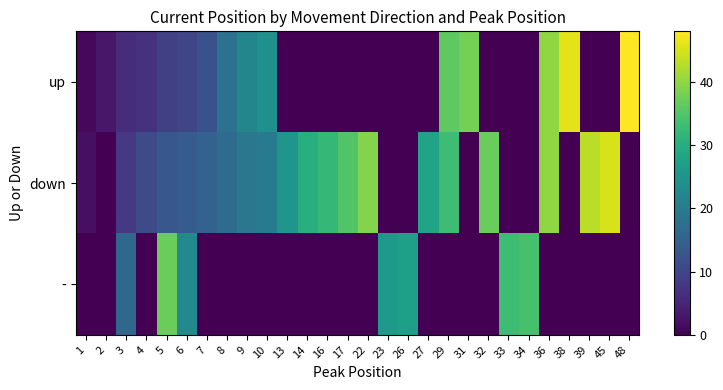

Reading left to right, transcribe all the data shown in this chart.

up: 1=1	2=3	3=6	4=7	5=9	6=10	7=12	8=18	9=22	10=24	13=0	14=0	16=0	17=0	22=0	23=0	26=0	27=0	29=36	31=38	32=0	33=0	34=0	36=40	38=46	39=0	45=0	48=48
down: 1=2	2=0	3=8	4=11	5=13	6=14	7=15	8=17	9=19	10=20	13=25	14=30	16=32	17=35	22=39	23=0	26=0	27=28	29=33	31=0	32=37	33=0	34=0	36=40	38=0	39=43	45=45	48=0
-: 1=0	2=0	3=16	4=0	5=37	6=23	7=0	8=0	9=0	10=0	13=0	14=0	16=0	17=0	22=0	23=26	26=27	27=0	29=0	31=0	32=0	33=33	34=34	36=0	38=0	39=0	45=0	48=0